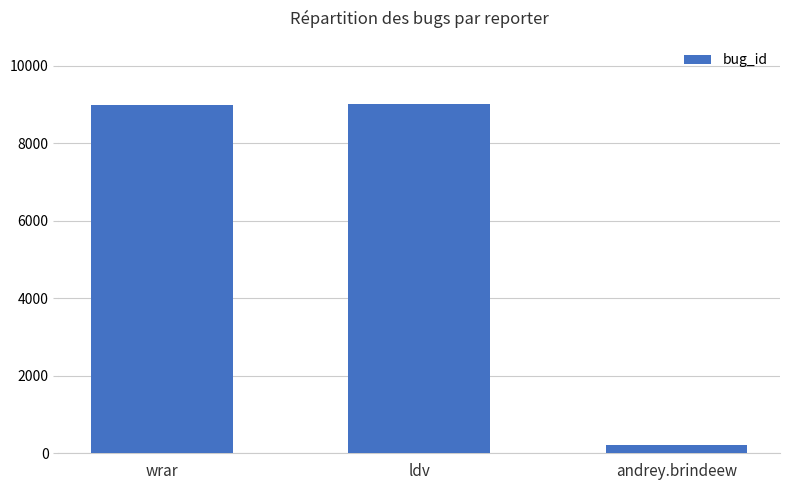

What is the label of the 3rd bar from the right?

wrar